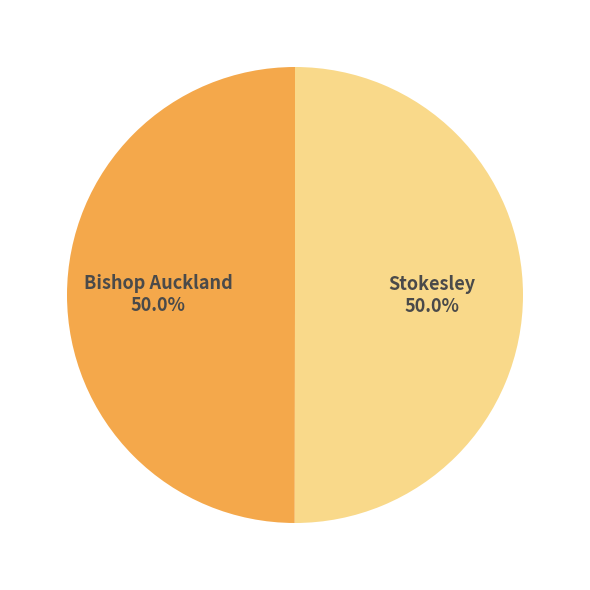

Combined, what portion of the pie is Bishop Auckland and Stokesley?

100.0%